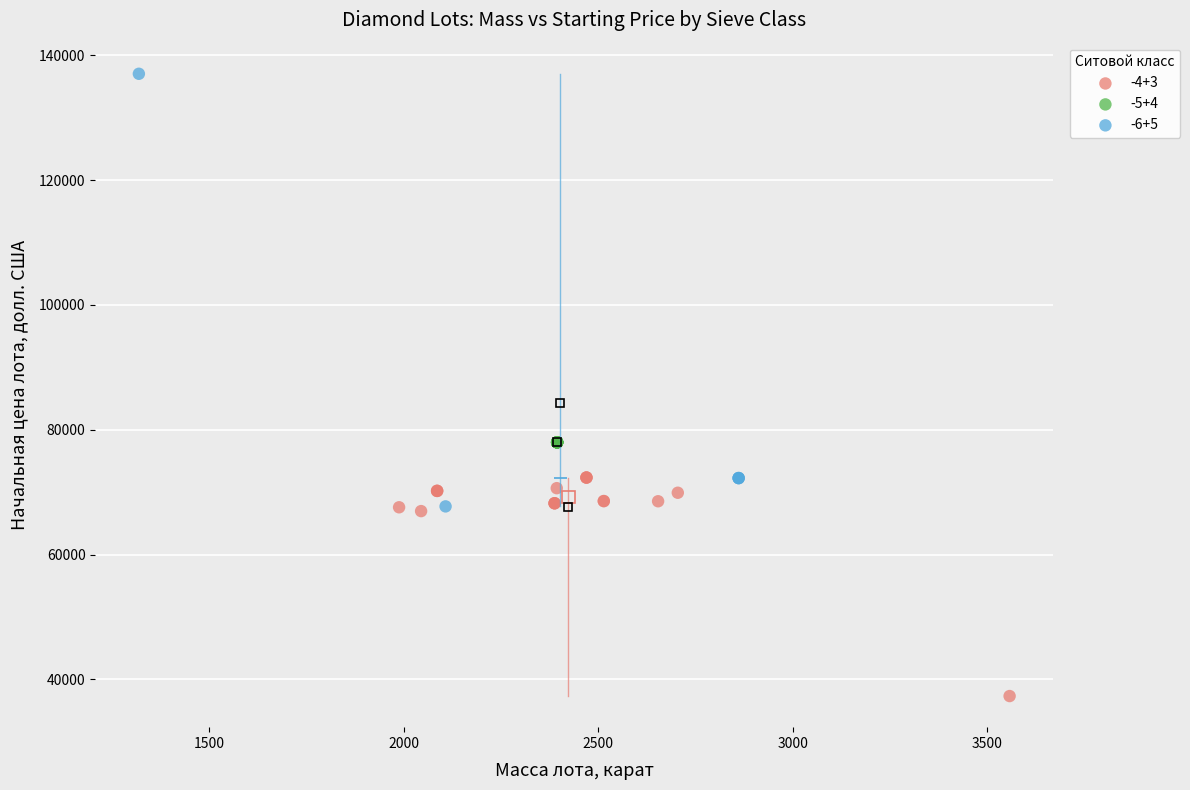

Which series contains the lowest Y value?

-4+3